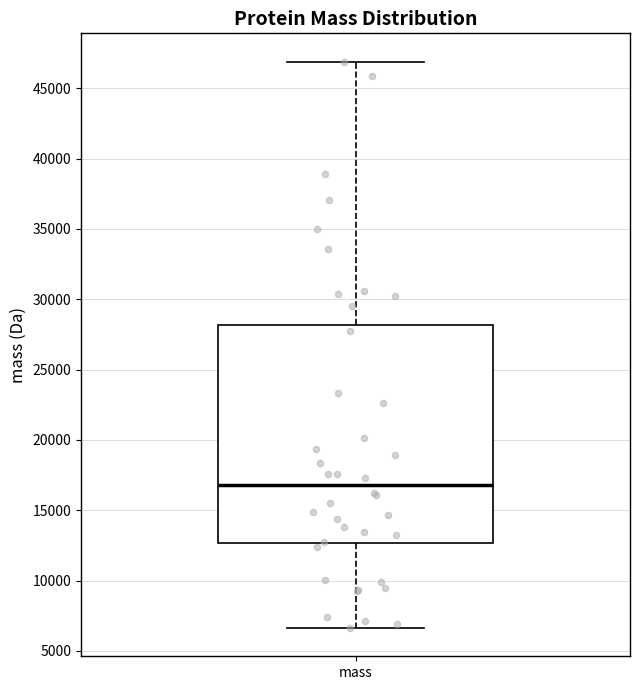

Transcribe this box plot: give where the median line is, the range the box spans, and where the two whiskers end, as read against the y-axis. The values are not printed on the chart, so give them approximately, as read against the axis.

median 17000, box 12500 to 28000, whiskers 6500 to 47000